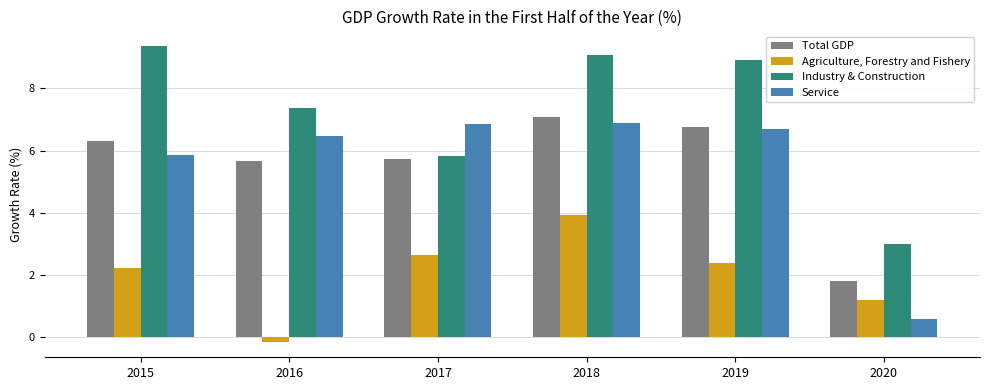

Between 2016 and 2019, which series saw the biggest shift?

Agriculture, Forestry and Fishery